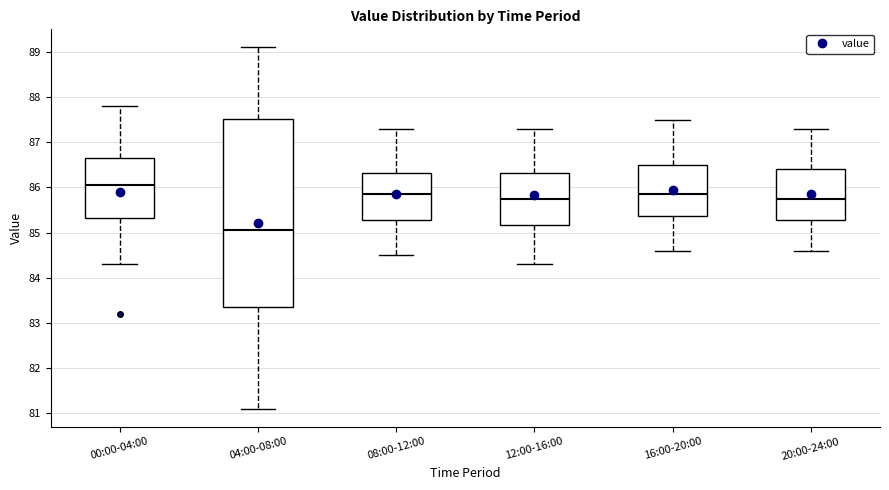

Reading left to right, transcribe this box plot: for each box, give where its median line is, the range the box spans, and where its two whiskers end, as read against the y-axis. The values are not printed on the chart, so give them approximately, as read against the axis.

00:00-04:00: median 86.1, box 85.3 to 86.7, whiskers 84.3 to 87.8
04:00-08:00: median 85.1, box 83.4 to 87.5, whiskers 81.1 to 89.1
08:00-12:00: median 85.9, box 85.3 to 86.3, whiskers 84.5 to 87.3
12:00-16:00: median 85.8, box 85.2 to 86.3, whiskers 84.3 to 87.3
16:00-20:00: median 85.9, box 85.4 to 86.5, whiskers 84.6 to 87.5
20:00-24:00: median 85.8, box 85.3 to 86.4, whiskers 84.6 to 87.3